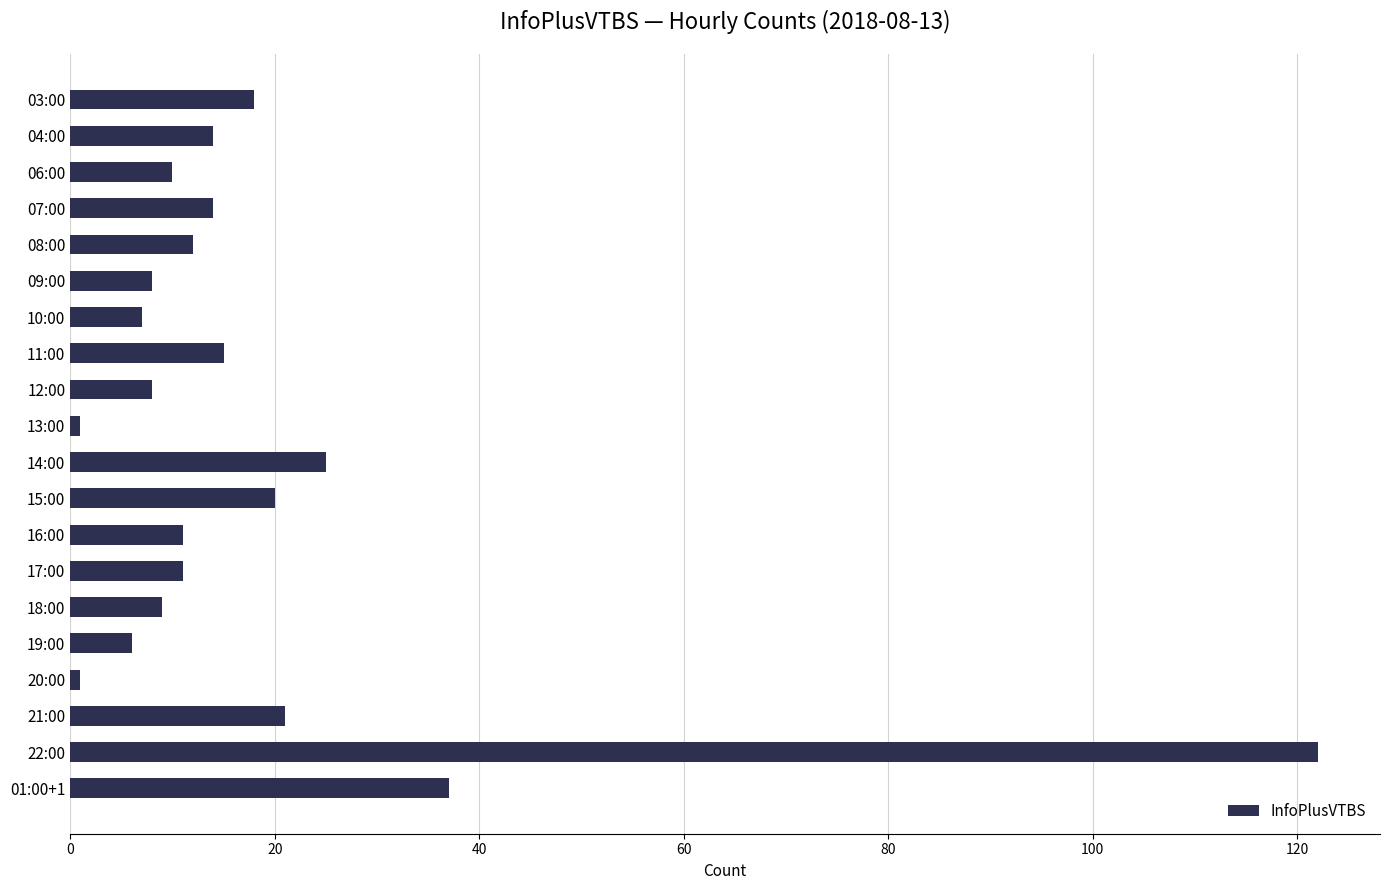

Reading top to bottom, transcribe all the data shown in this chart.

03:00=18	04:00=14	06:00=10	07:00=14	08:00=12	09:00=8	10:00=7	11:00=15	12:00=8	13:00=1	14:00=25	15:00=20	16:00=11	17:00=11	18:00=9	19:00=6	20:00=1	21:00=21	22:00=122	01:00+1=37